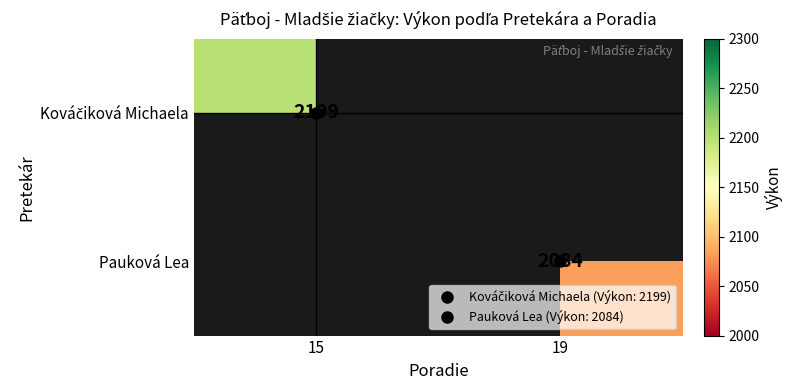

True or false: Kováčiková Michaela has a value of 2199.0 at 15.

True